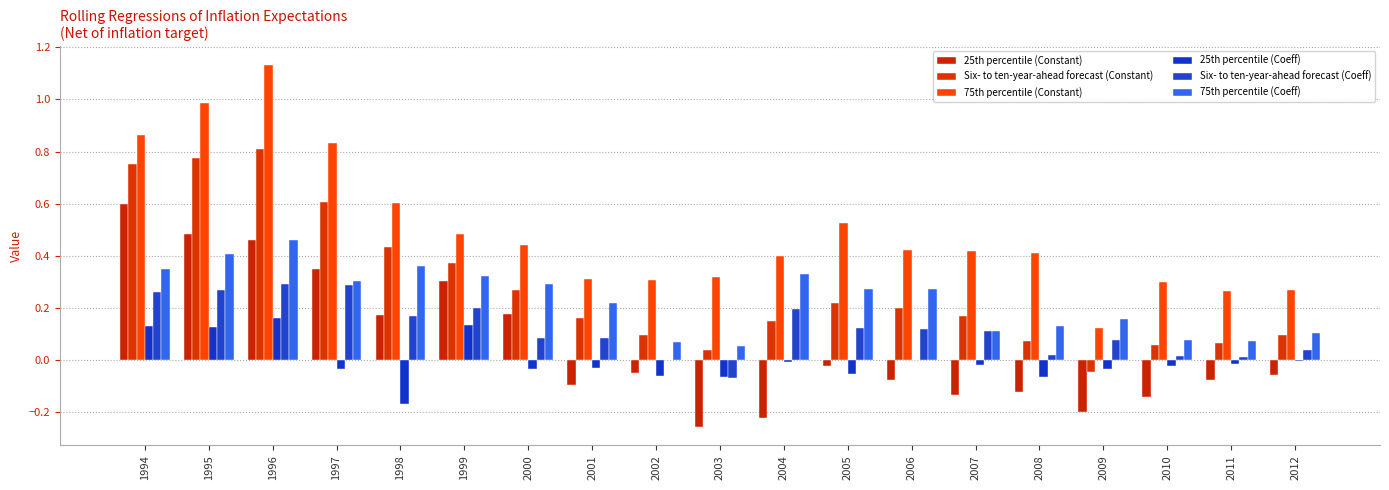

What is the average value of the 25th percentile (Constant) series?

0.1